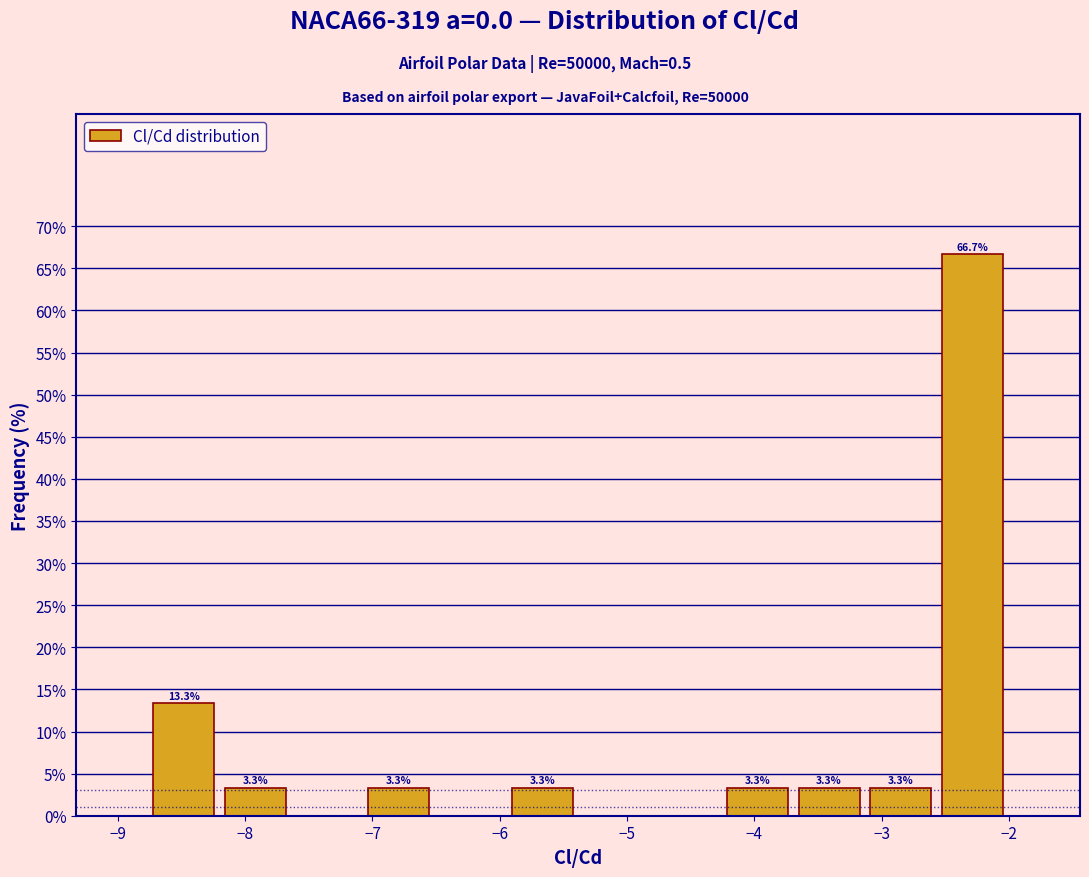

Which range on the x-axis has the tallest bar?

-2.6 to -2.0